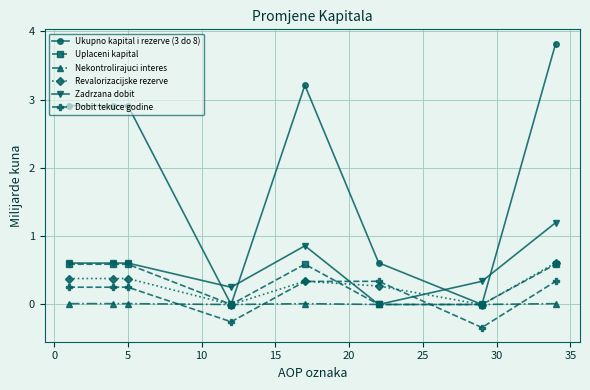

What are all the series names shown in the legend?

Ukupno kapital i rezerve (3 do 8), Uplaceni kapital, Nekontrolirajuci interes, Revalorizacijske rezerve, Zadrzana dobit, Dobit tekuce godine